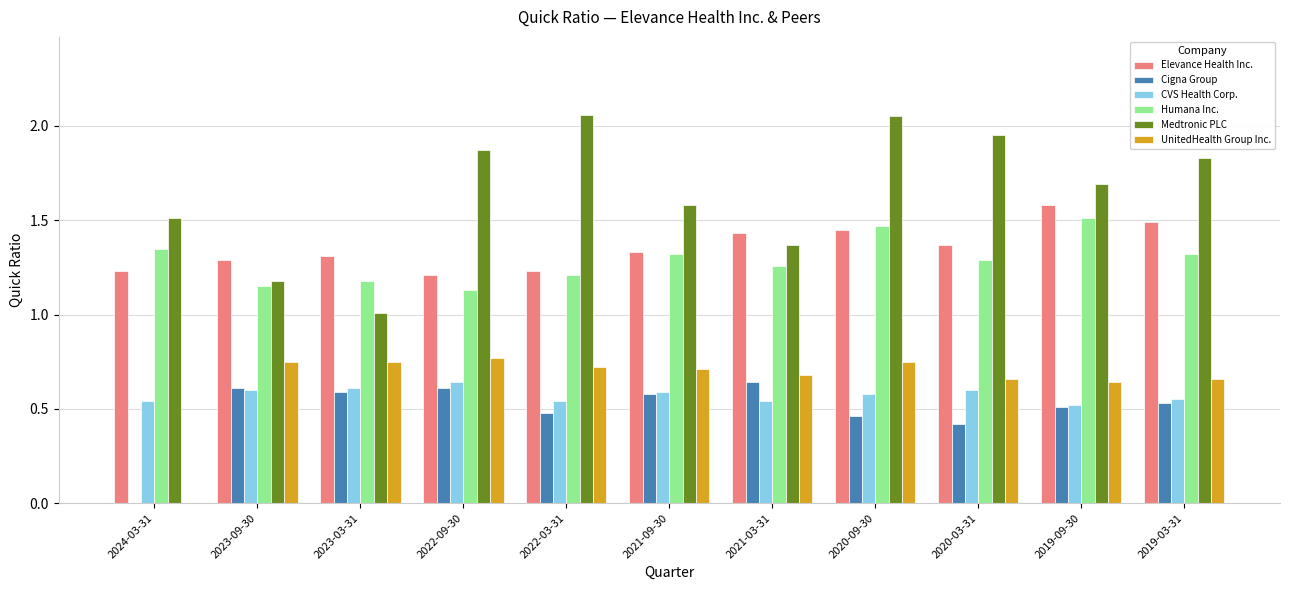

The value of CVS Health Corp. at 2023-09-30 is 0.8. True or false?

False